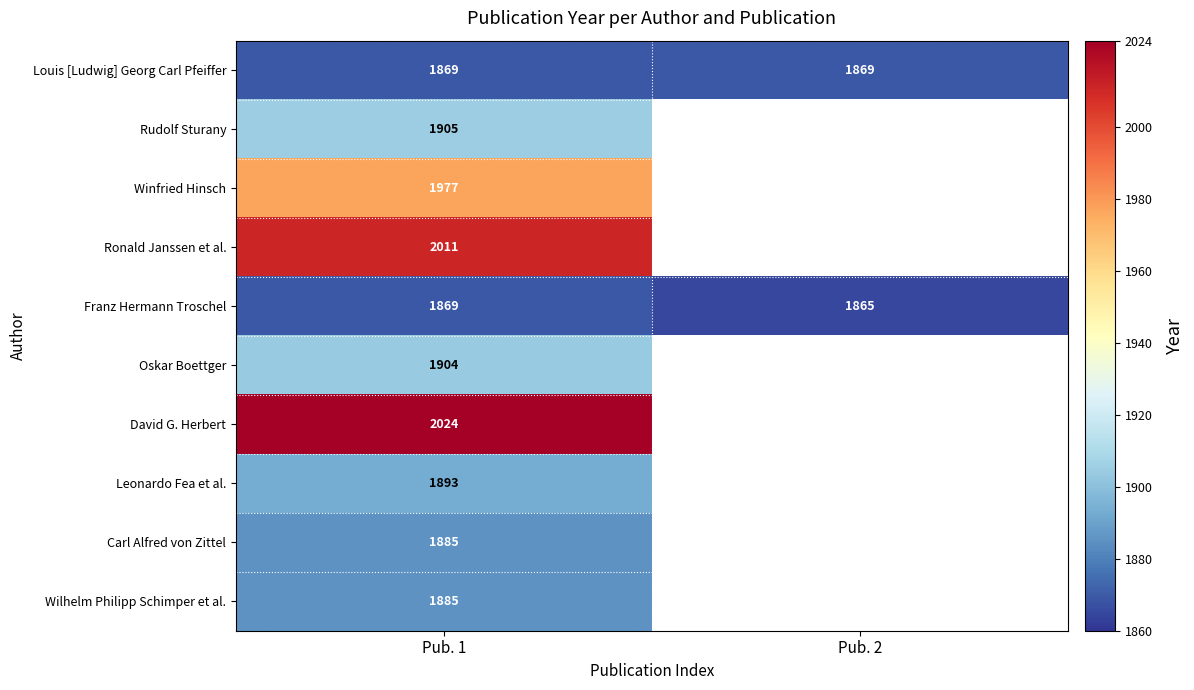

What is the minimum value for Louis [Ludwig] Georg Carl Pfeiffer?

1869